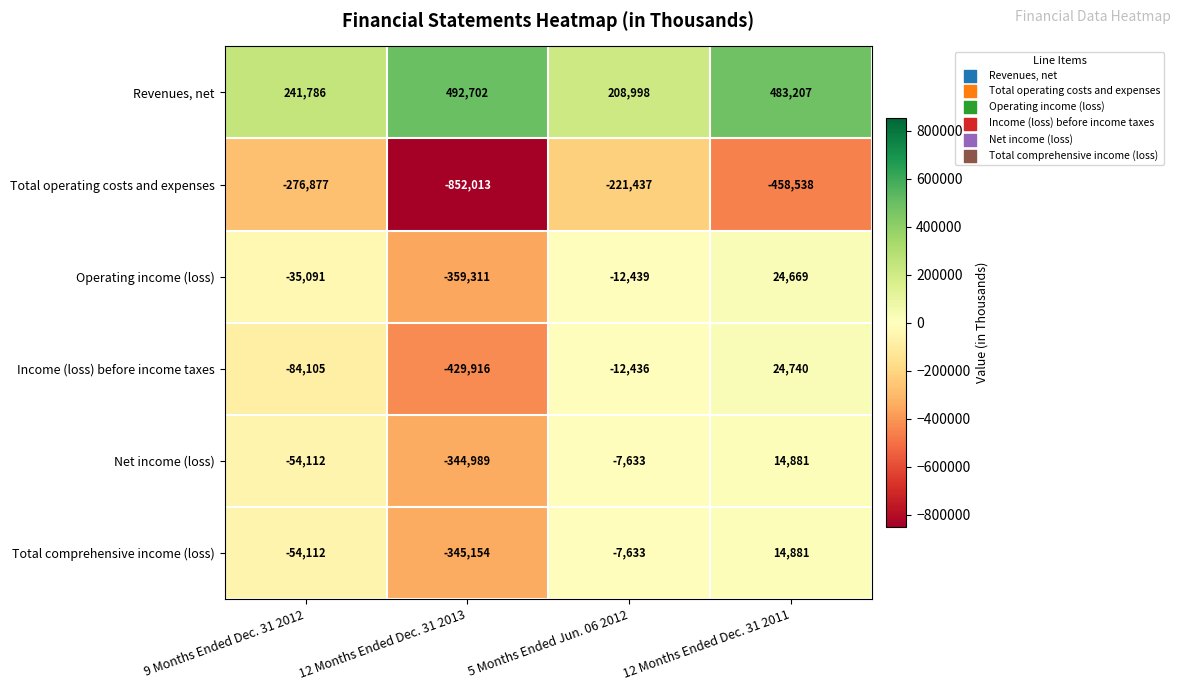

List the labels in order of Net income (loss) value, largest first.

12 Months Ended Dec. 31 2011, 5 Months Ended Jun. 06 2012, 9 Months Ended Dec. 31 2012, 12 Months Ended Dec. 31 2013